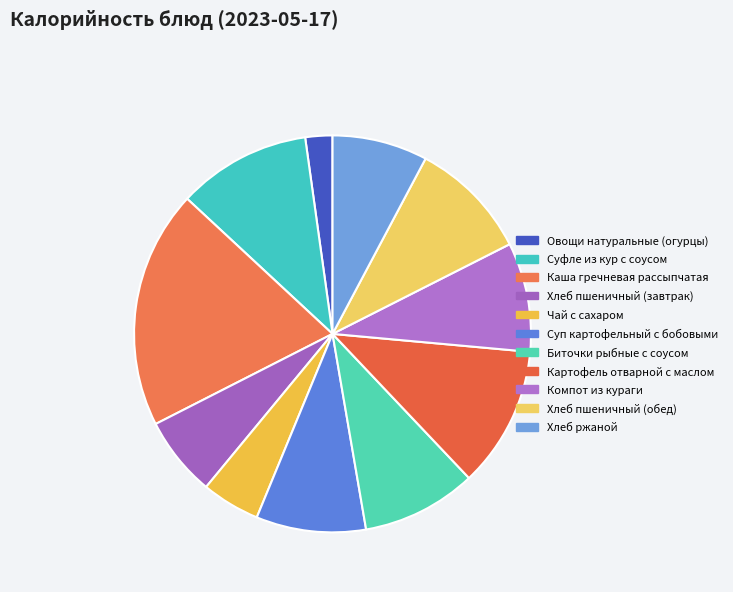

Which category has the biggest portion of the pie?

Каша гречневая рассыпчатая